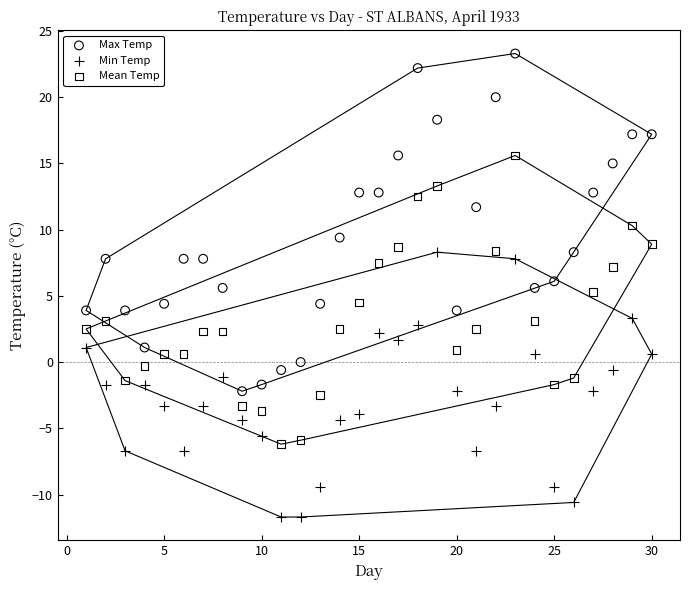

Which series has the widest spread of Y values?

Max Temp